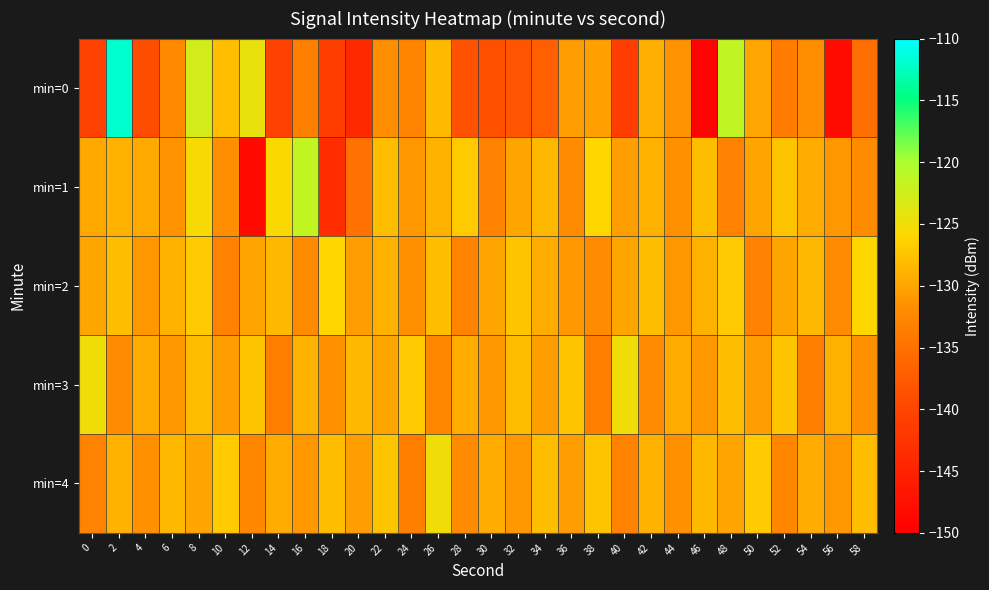

Reading left to right, transcribe all the data shown in this chart.

min=0: 0=-140.2	2=-111.9	4=-139.0	6=-132.1	8=-122.8	10=-127.9	12=-124.4	14=-140.4	16=-133.3	18=-141.2	20=-143.9	22=-131.8	24=-132.8	26=-128.3	28=-138.5	30=-138.7	32=-138.1	34=-137.0	36=-130.7	38=-130.4	40=-141.0	42=-129.2	44=-131.4	46=-149.5	48=-121.5	50=-129.9	52=-133.7	54=-131.9	56=-148.3	58=-135.3
min=1: 0=-129.6	2=-129.0	4=-129.5	6=-131.3	8=-125.6	10=-131.9	12=-148.5	14=-125.8	16=-121.6	18=-143.4	20=-135.0	22=-128.0	24=-131.0	26=-129.0	28=-127.0	30=-133.0	32=-130.0	34=-128.5	36=-132.0	38=-126.0	40=-130.5	42=-129.0	44=-131.5	46=-128.0	48=-133.0	50=-130.0	52=-127.5	54=-129.5	56=-131.0	58=-132.0
min=2: 0=-130.0	2=-128.0	4=-131.0	6=-129.0	8=-127.0	10=-133.0	12=-130.0	14=-128.5	16=-132.0	18=-126.0	20=-130.5	22=-129.0	24=-131.5	26=-128.0	28=-133.0	30=-130.0	32=-127.5	34=-129.5	36=-131.0	38=-132.0	40=-130.0	42=-128.0	44=-131.0	46=-129.0	48=-127.0	50=-133.0	52=-130.0	54=-128.5	56=-132.0	58=-126.0
min=3: 0=-125.0	2=-132.0	4=-129.5	6=-131.0	8=-128.0	10=-130.5	12=-127.5	14=-133.5	16=-129.0	18=-131.5	20=-128.5	22=-130.0	24=-127.0	26=-132.5	28=-129.5	30=-131.0	32=-128.0	34=-130.5	36=-127.5	38=-133.5	40=-125.0	42=-132.0	44=-129.5	46=-131.0	48=-128.0	50=-130.5	52=-127.5	54=-133.5	56=-129.0	58=-131.5
min=4: 0=-133.0	2=-129.0	4=-131.5	6=-128.5	8=-130.0	10=-127.0	12=-132.5	14=-129.5	16=-131.0	18=-128.0	20=-130.5	22=-127.5	24=-133.5	26=-125.0	28=-132.0	30=-129.5	32=-131.0	34=-128.0	36=-130.5	38=-127.5	40=-133.0	42=-129.0	44=-131.5	46=-128.5	48=-130.0	50=-127.0	52=-132.5	54=-129.5	56=-131.0	58=-128.0